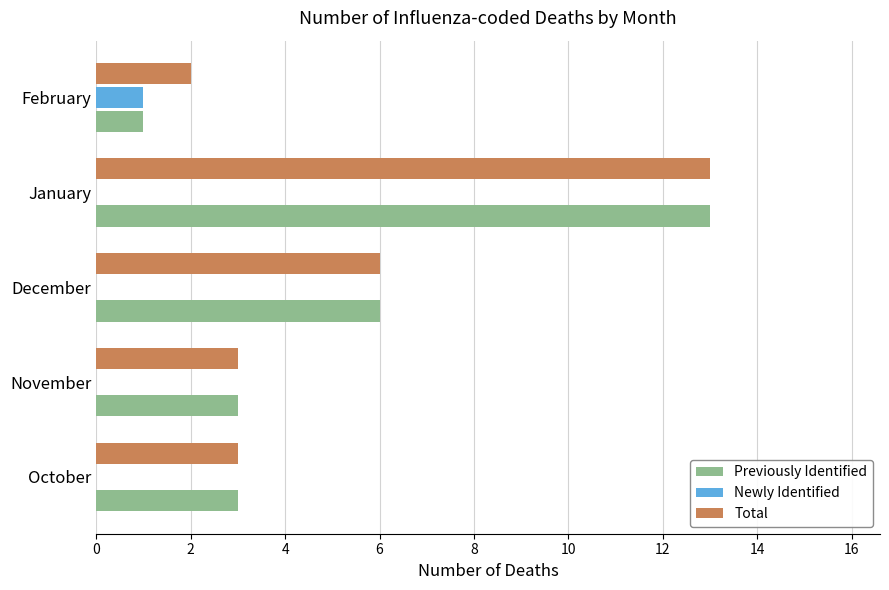

The Total series shows 3 at November. True or false?

True